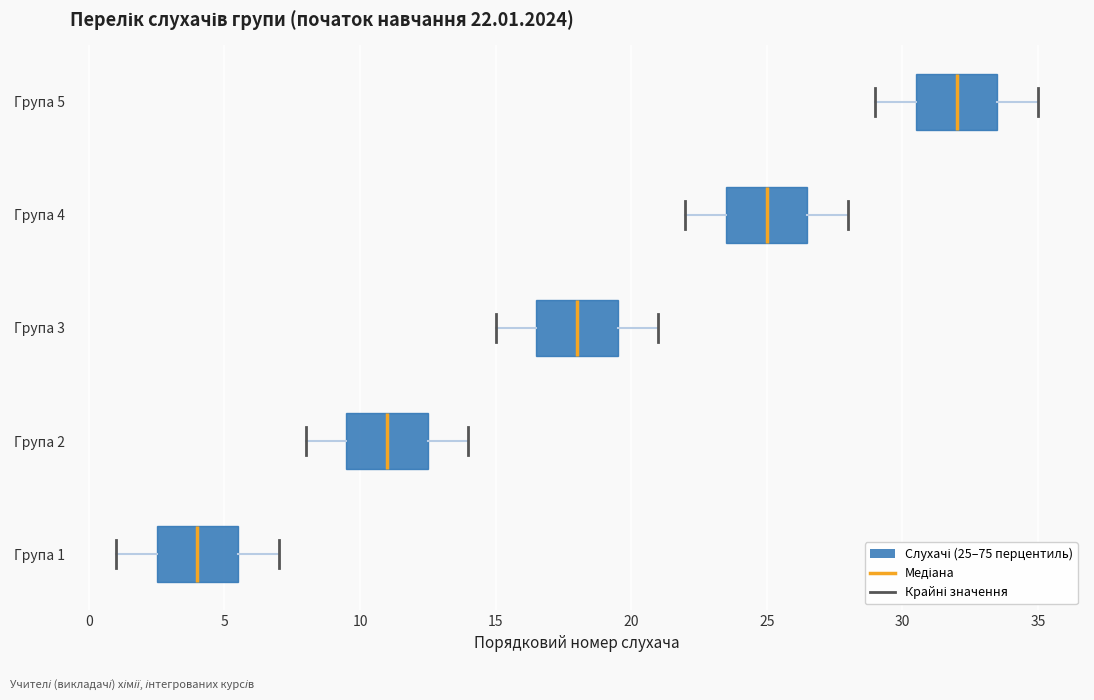

Which box's median line is the furthest to the left?

Група 1